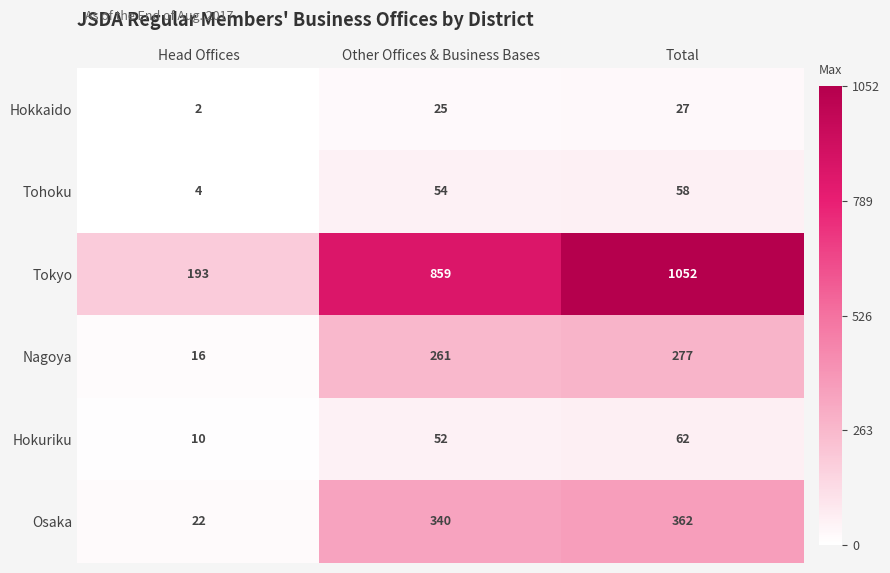

The value of Tokyo at Total is 1052. True or false?

True